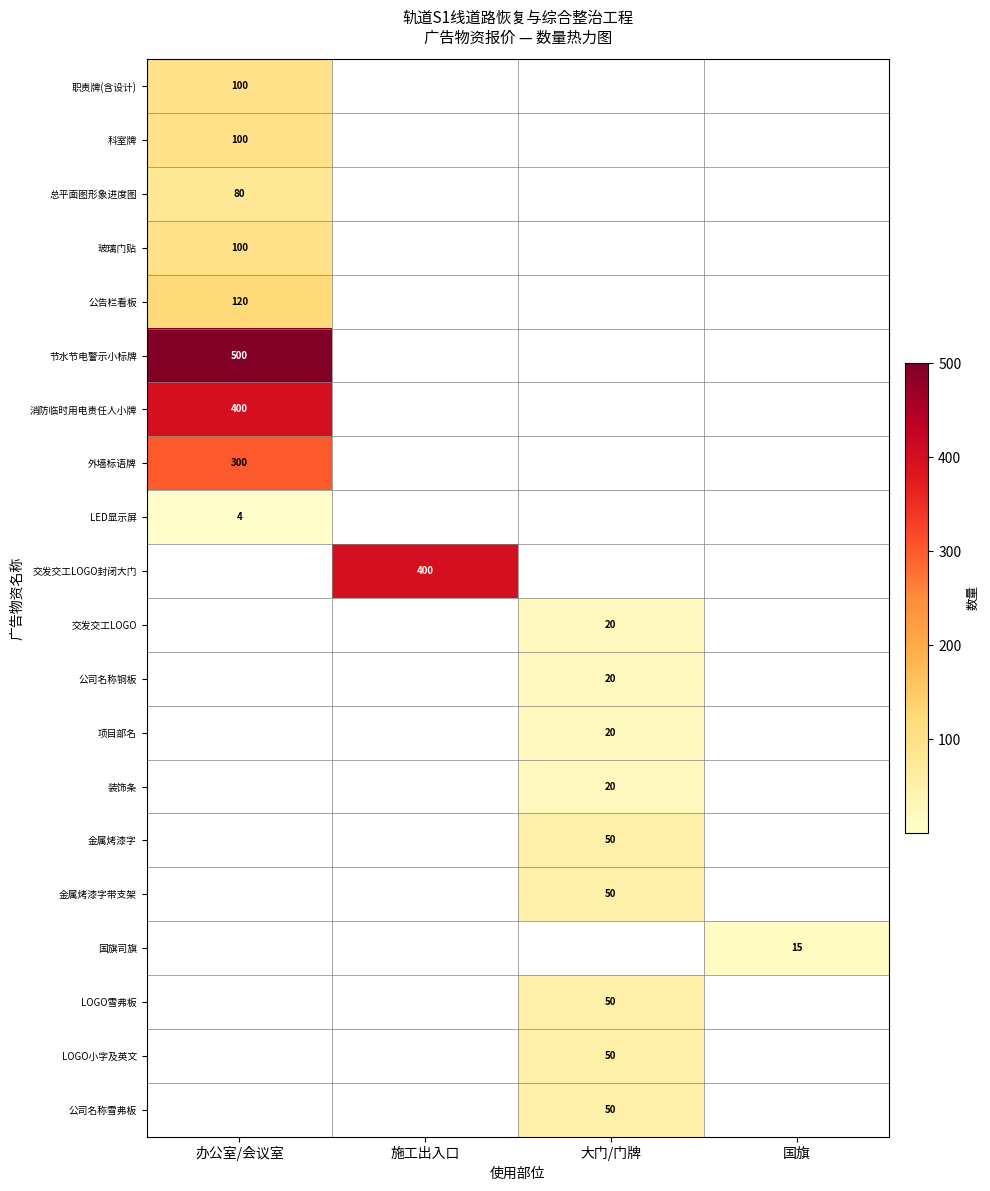

At how many categories does at least one series exceed 123?

2